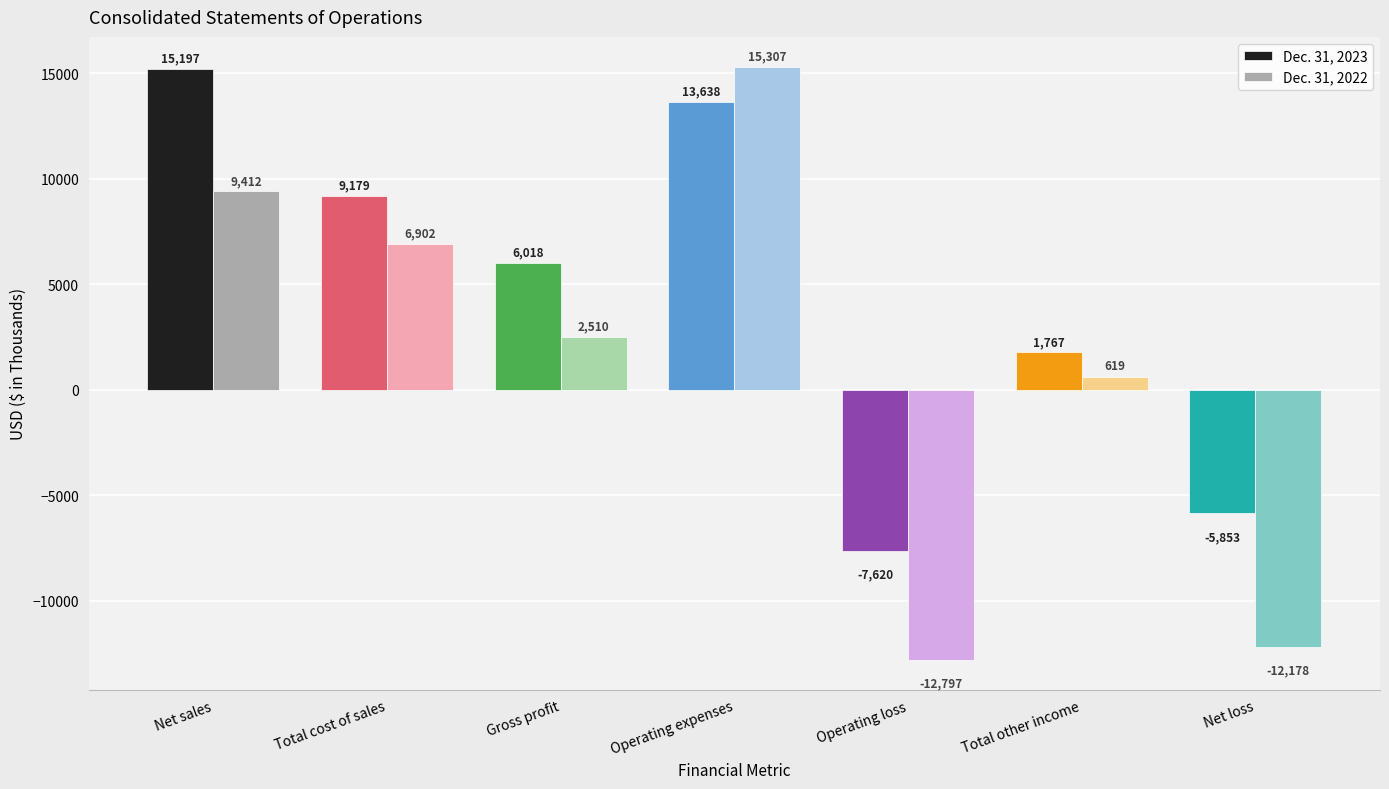

How many values in the Dec. 31, 2023 series are below 6018?

3